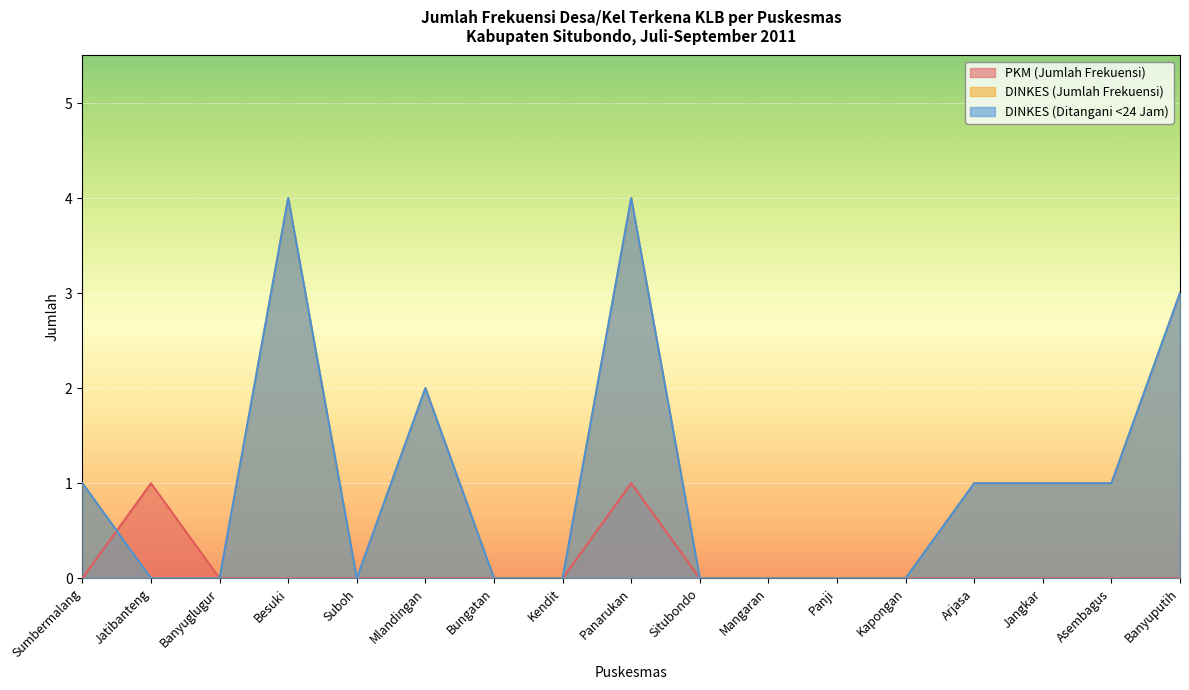

Reading left to right, transcribe all the data shown in this chart.

PKM (Jumlah Frekuensi): 0	1	0	0	0	0	0	0	1	0	0	0	0	0	0	0	0
DINKES (Jumlah Frekuensi): 1	0	0	4	0	2	0	0	4	0	0	0	0	1	1	1	3
DINKES (Ditangani <24 Jam): 1	0	0	4	0	2	0	0	4	0	0	0	0	1	1	1	3